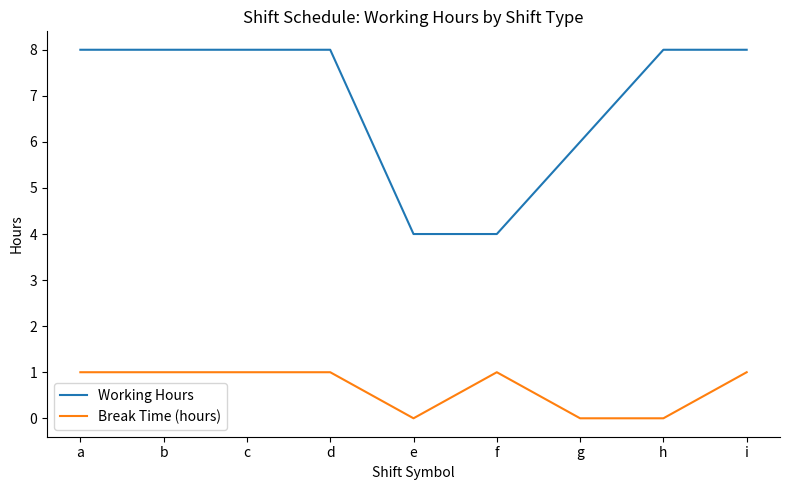

What is the total value across all series at e?

4.0